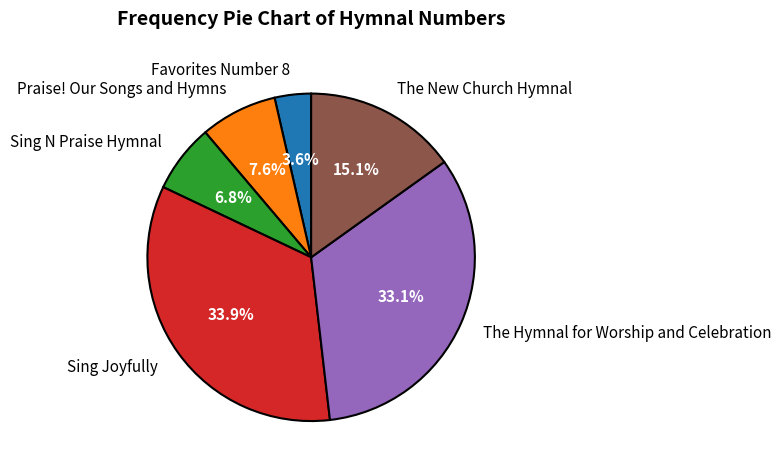

Which slice is the largest?

Sing Joyfully